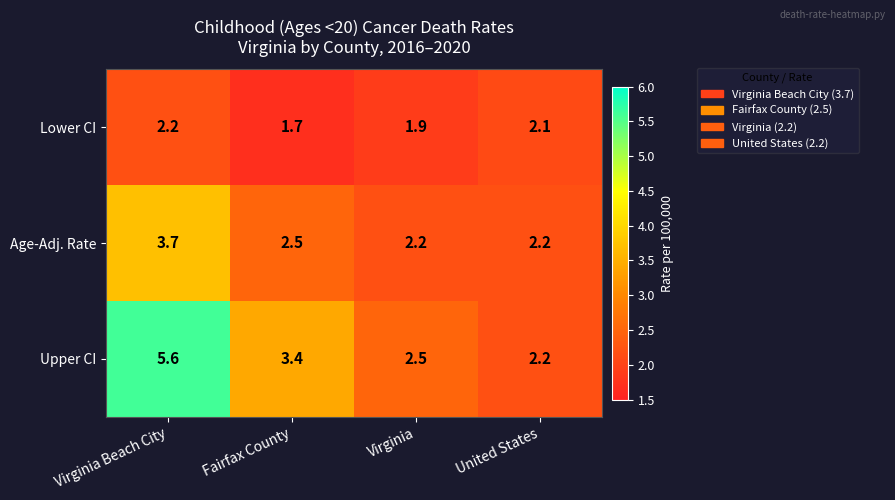

Reading left to right, extract all data points from this chart.

Lower CI: Virginia Beach City=2.2	Fairfax County=1.7	Virginia=1.9	United States=2.1
Age-Adj. Rate: Virginia Beach City=3.7	Fairfax County=2.5	Virginia=2.2	United States=2.2
Upper CI: Virginia Beach City=5.6	Fairfax County=3.4	Virginia=2.5	United States=2.2